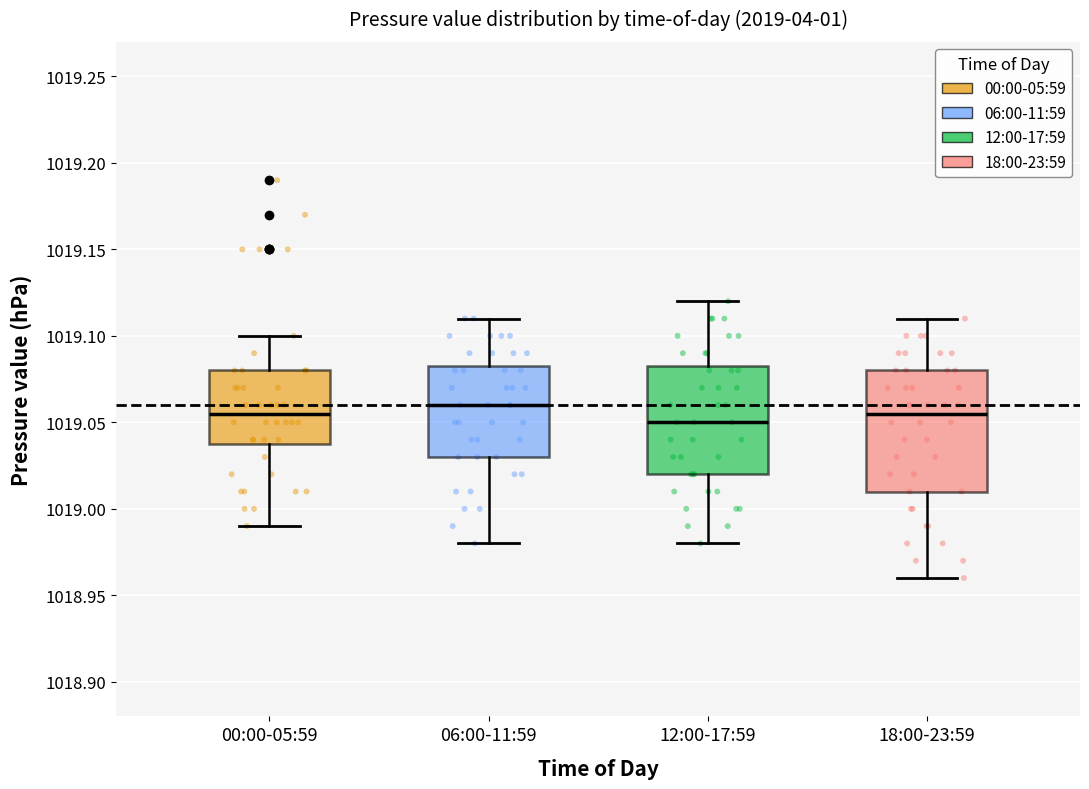

Reading left to right, transcribe this box plot: for each box, give where its median line is, the range the box spans, and where its two whiskers end, as read against the y-axis. The values are not printed on the chart, so give them approximately, as read against the axis.

00:00-05:59: median 1019.055, box 1019.040 to 1019.080, whiskers 1018.990 to 1019.100
06:00-11:59: median 1019.060, box 1019.030 to 1019.085, whiskers 1018.980 to 1019.110
12:00-17:59: median 1019.050, box 1019.020 to 1019.085, whiskers 1018.980 to 1019.120
18:00-23:59: median 1019.055, box 1019.010 to 1019.080, whiskers 1018.960 to 1019.110